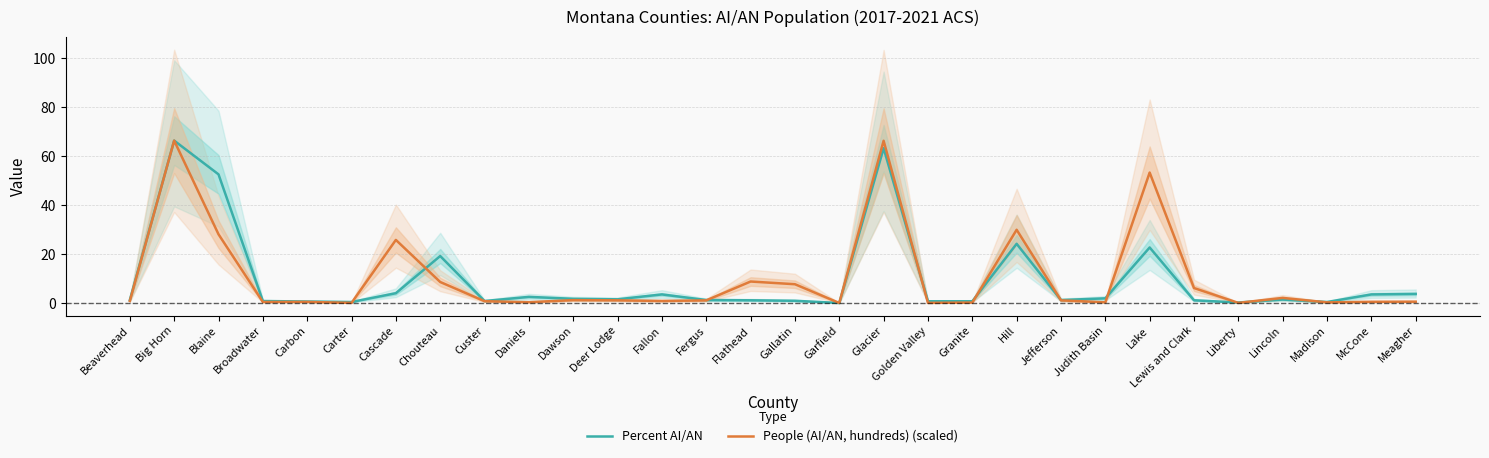

What is the total value across all series at Broadwater?

1.2